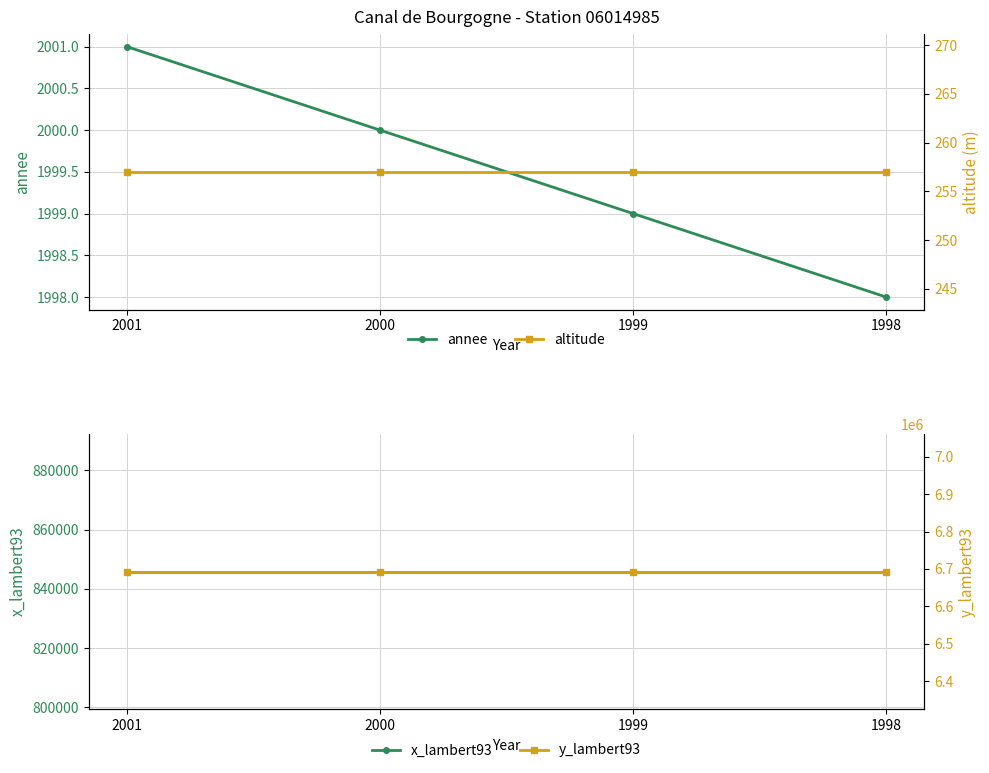

List the labels in order of altitude value, smallest first.

2001, 2000, 1999, 1998